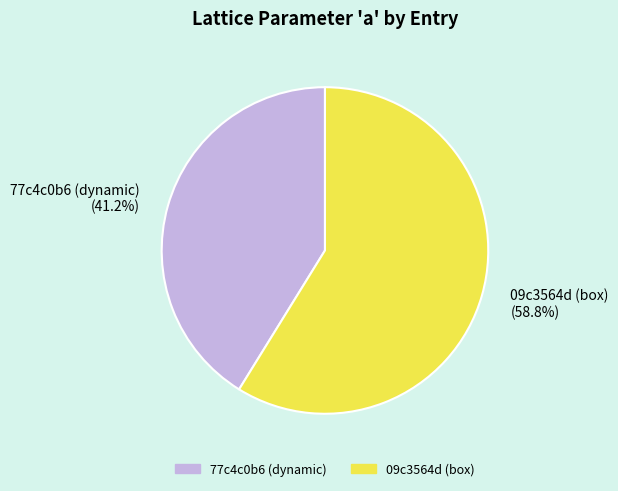

How many segments does this pie chart have?

2